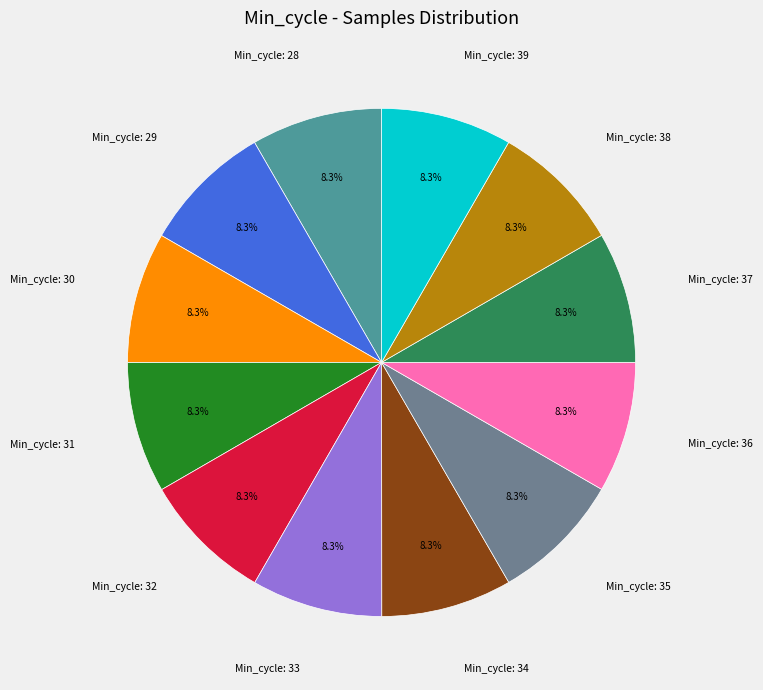

Is there a majority slice in this chart?

No